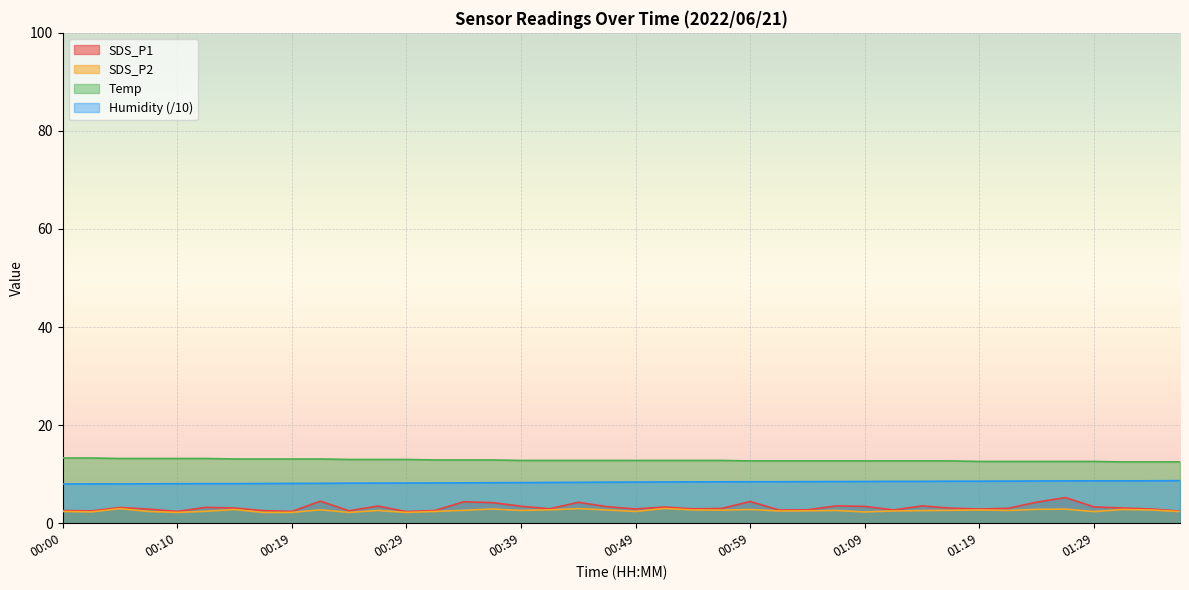

What is the label of the 18th point from the left?

00:42